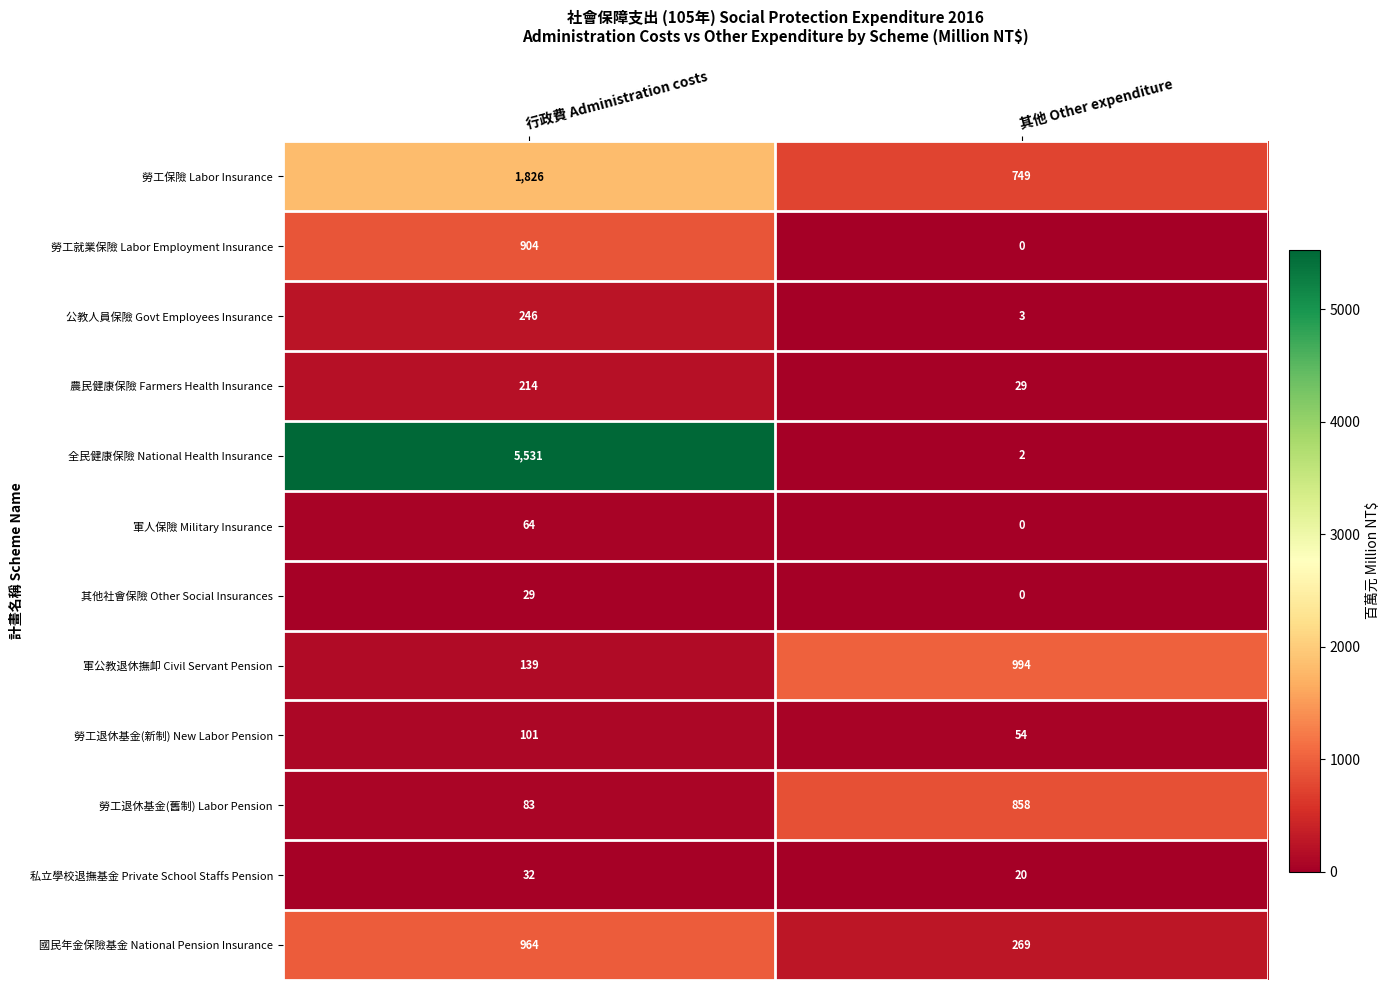

What is the difference between the 勞工保險 Labor Insurance values at 其他 Other expenditure and 行政費 Administration costs?

1077